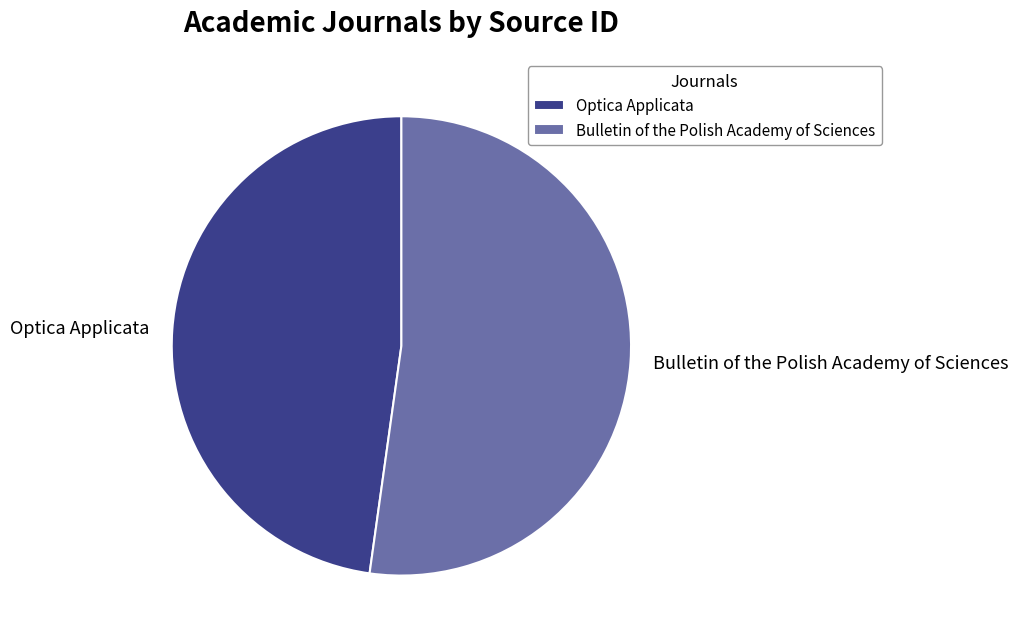

Combined, do Optica Applicata and Bulletin of the Polish Academy of Sciences account for over 50%?

Yes